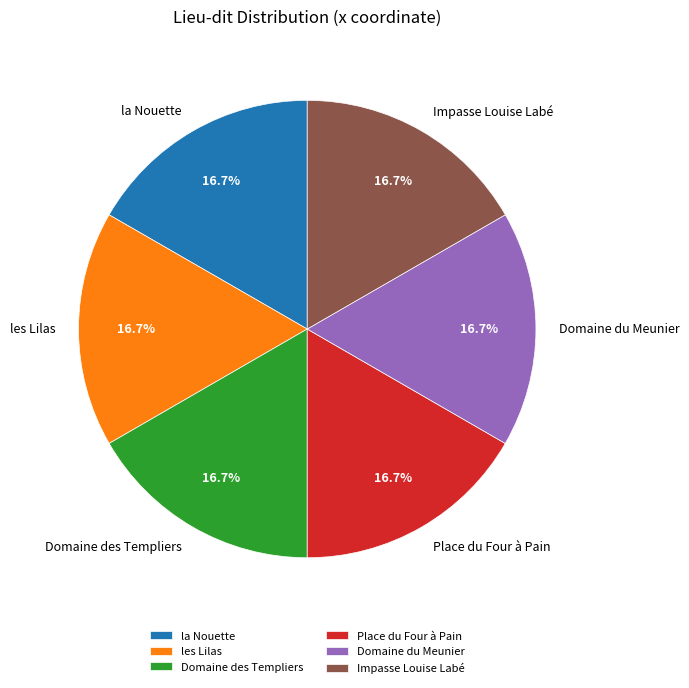

To the nearest percent, what percentage of the pie is Place du Four à Pain?

17%